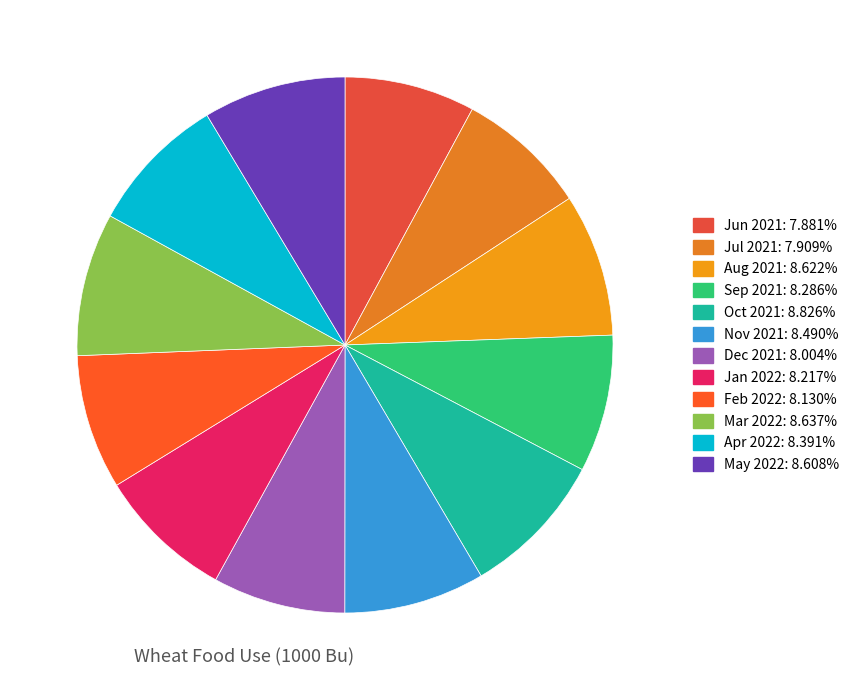

Which has a higher value, Mar 2022 or Feb 2022?

Mar 2022